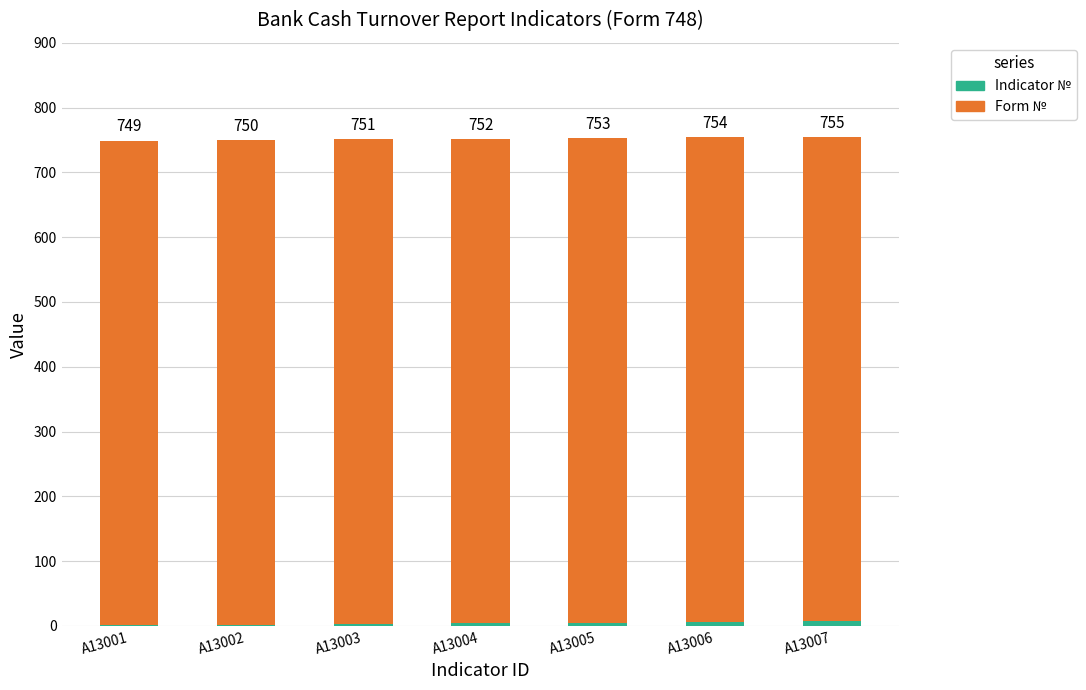

At A13006, list the series in order from smallest to largest.

Indicator №, Form №